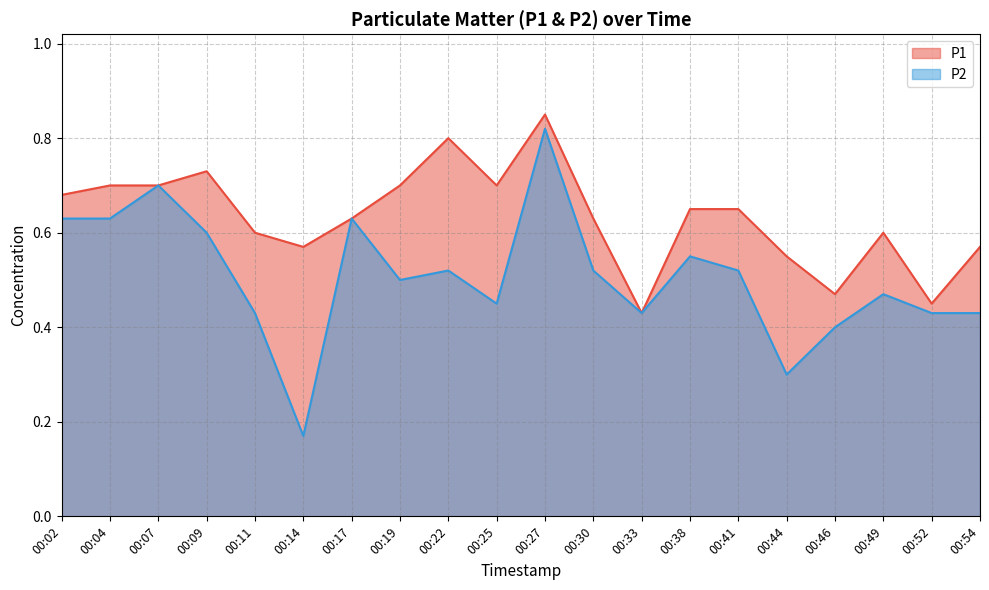

What is the approximate value of P2 at 00:46?

0.4